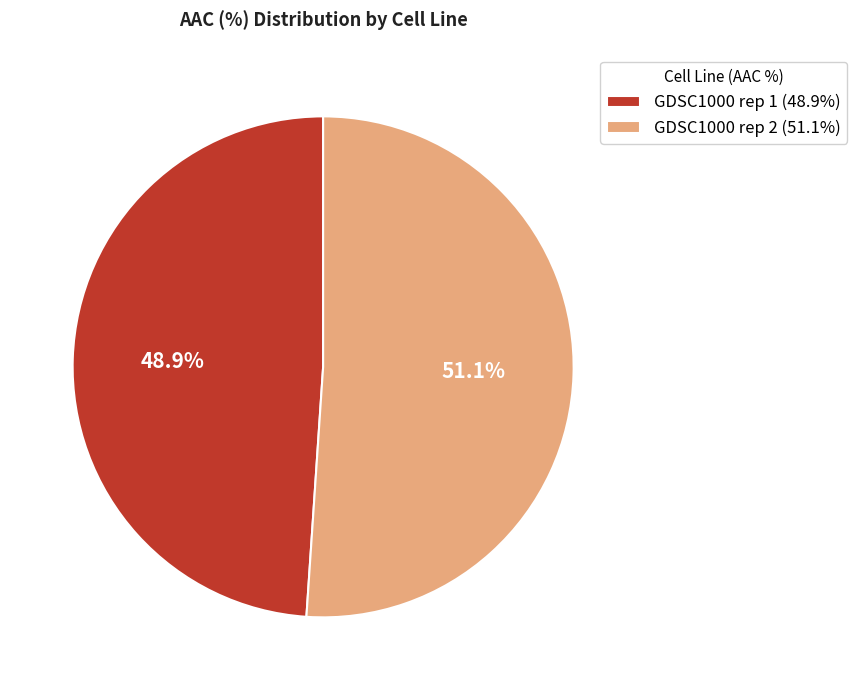

The GDSC1000 rep 2 slice represents 58% of the pie. True or false?

False